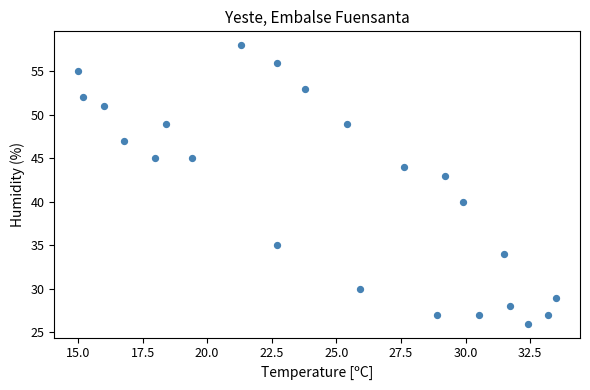

What is the range of Y values (max minus min)?

32